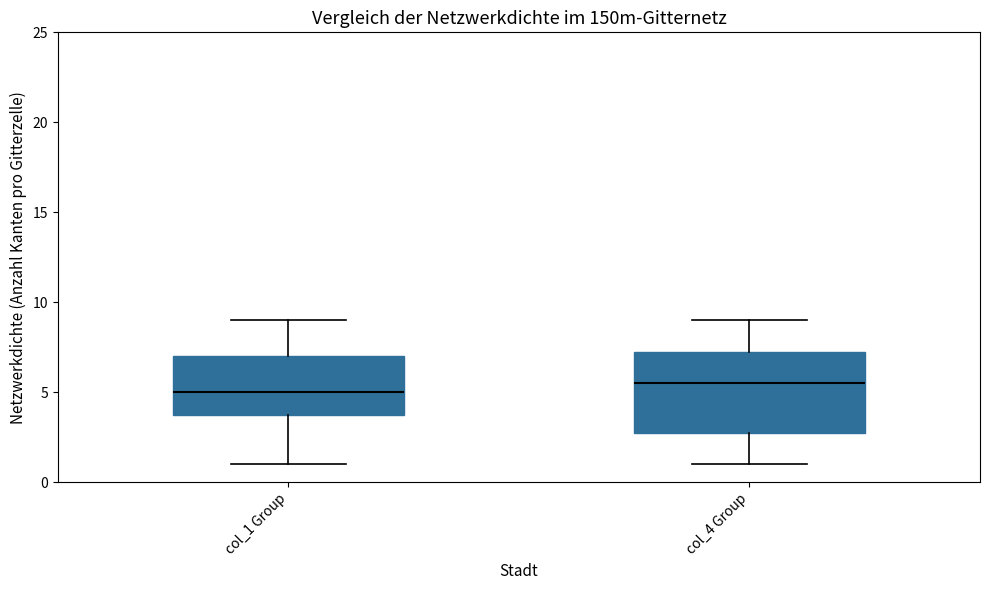

Which box is the tallest, from its lower edge to its upper edge?

col_4 Group